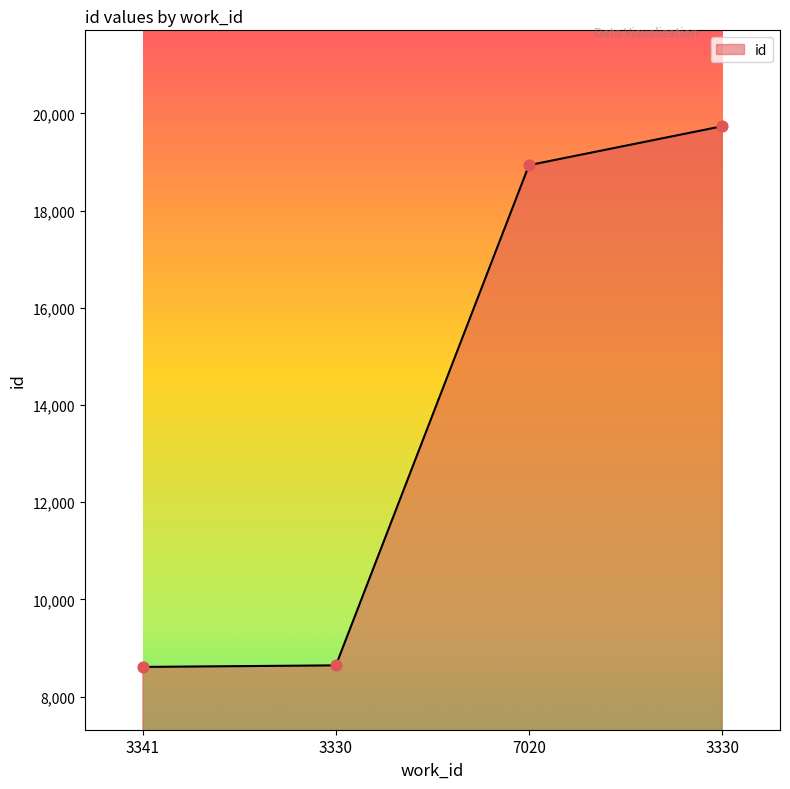

What is the change in value from 7020 to 3330?

+800